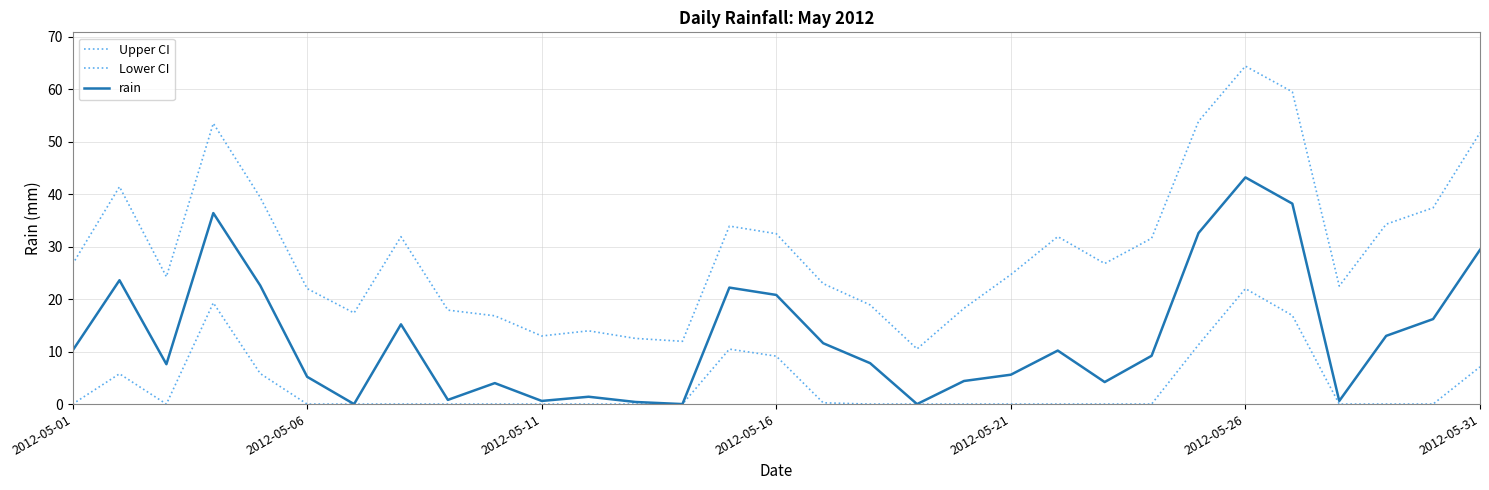

True or false: Upper CI and rain intersect in this chart.

False